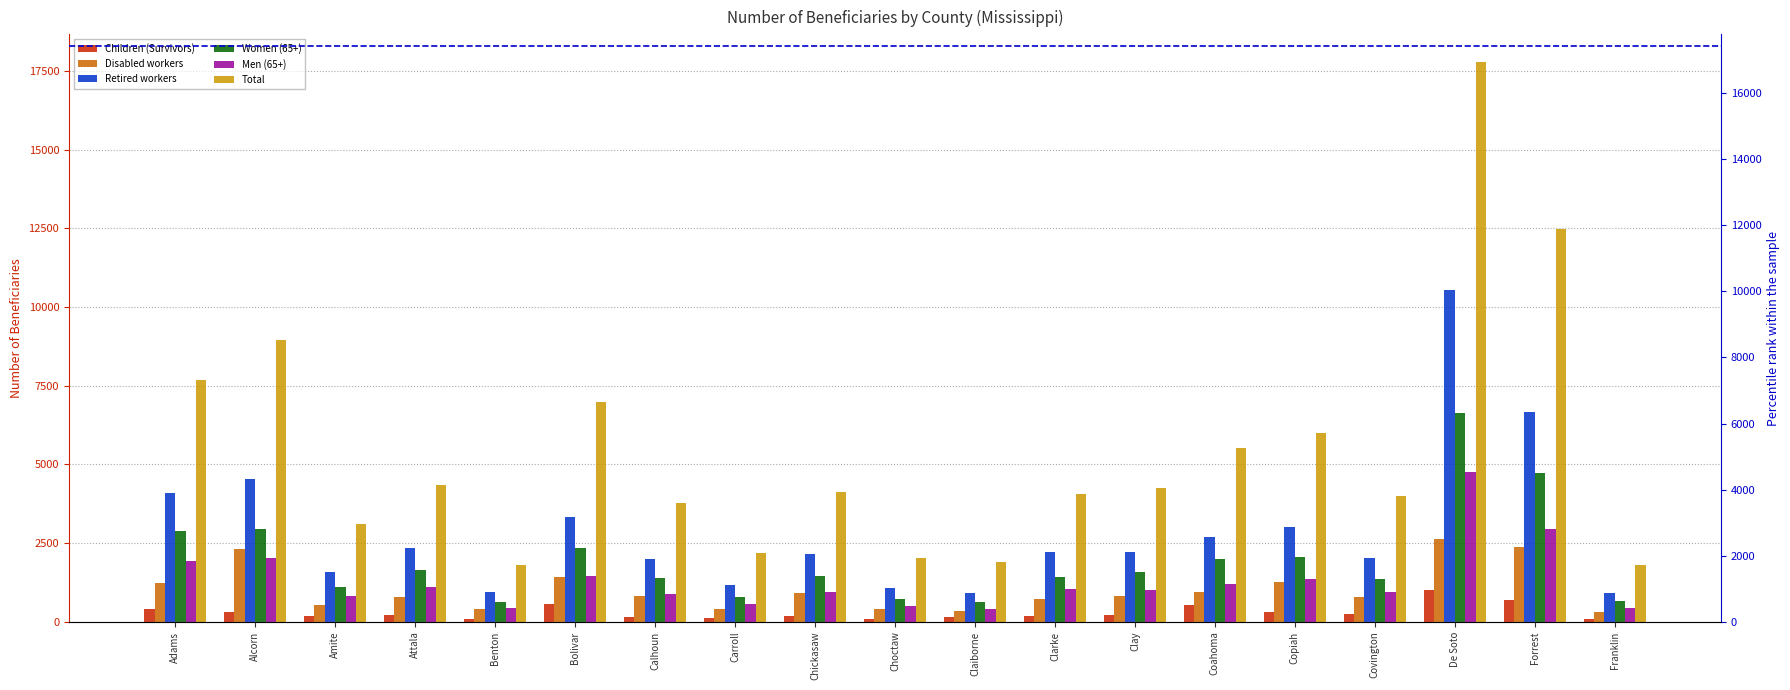

What is the sum of the Total values at Amite and Calhoun?

6900